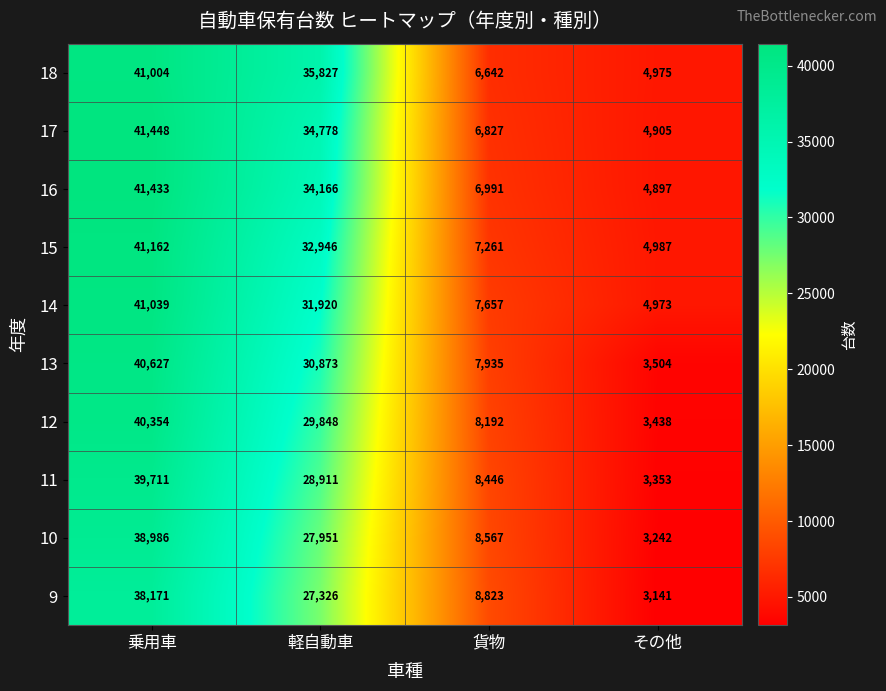

Is it true that 17 equals 6827 at 貨物?

True